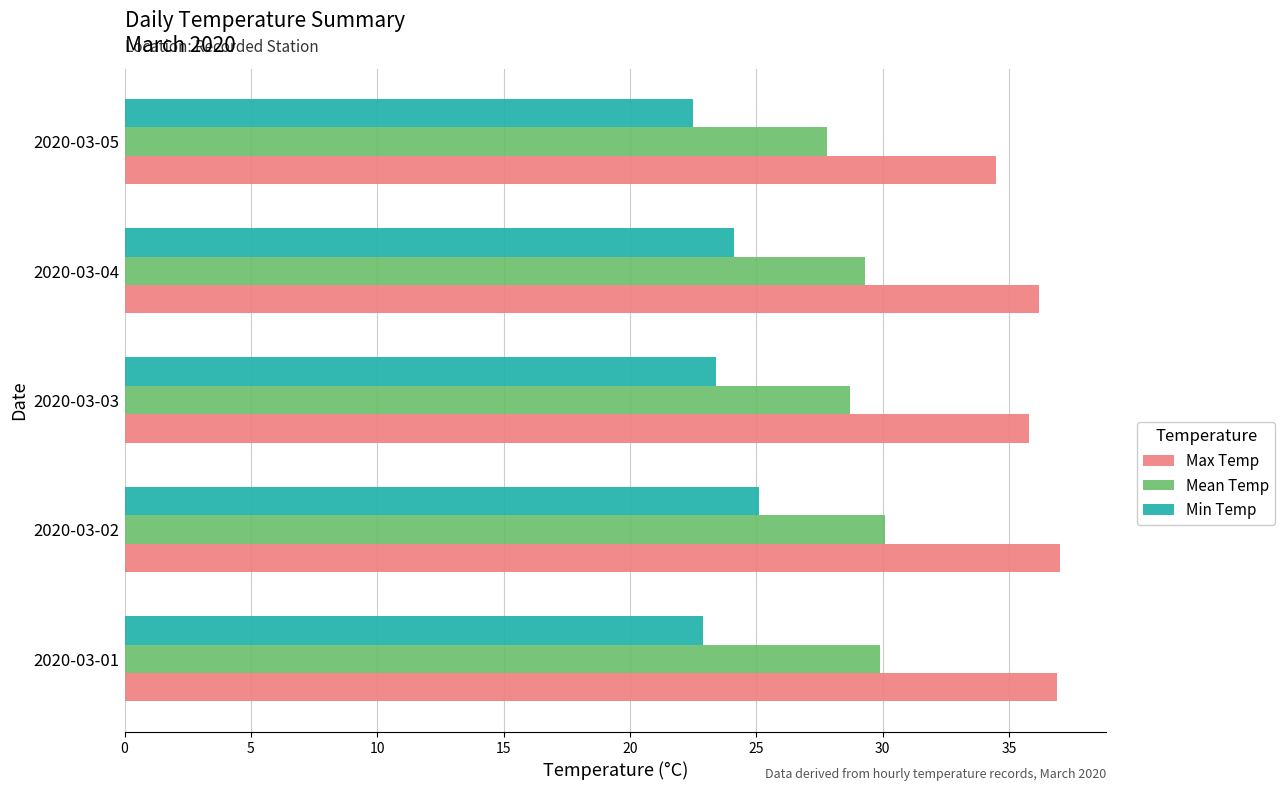

What is the maximum value for Min Temp?

25.1